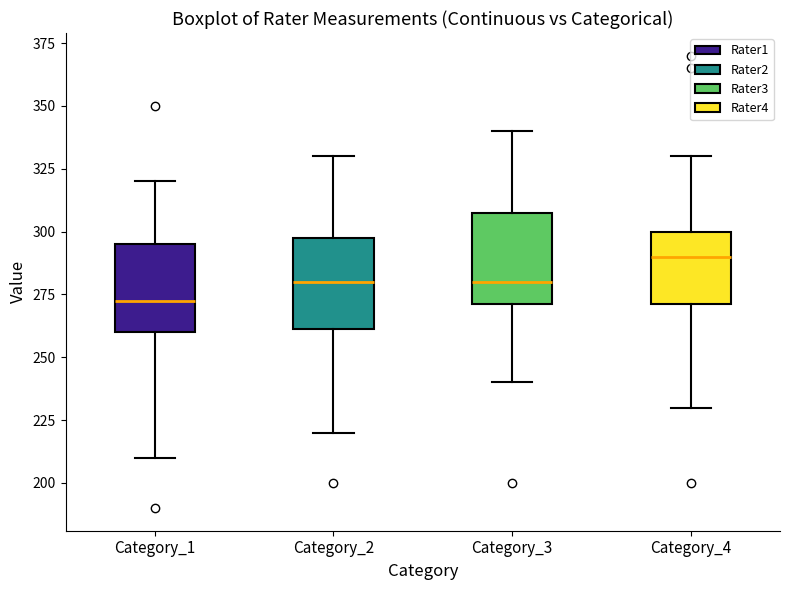

Which box has the highest median line?

Category_4